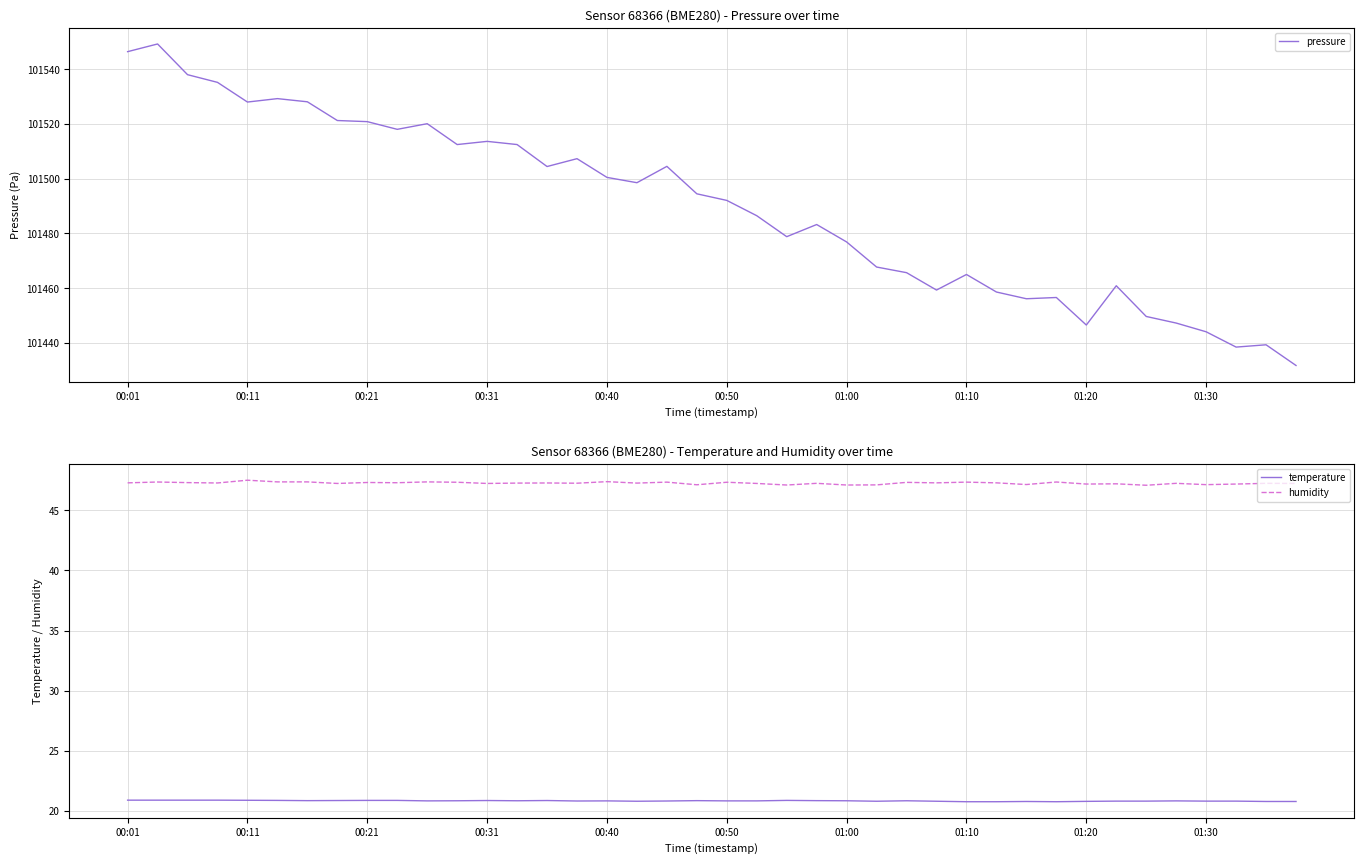

True or false: pressure has a value of 179181.7 at 00:11.

False